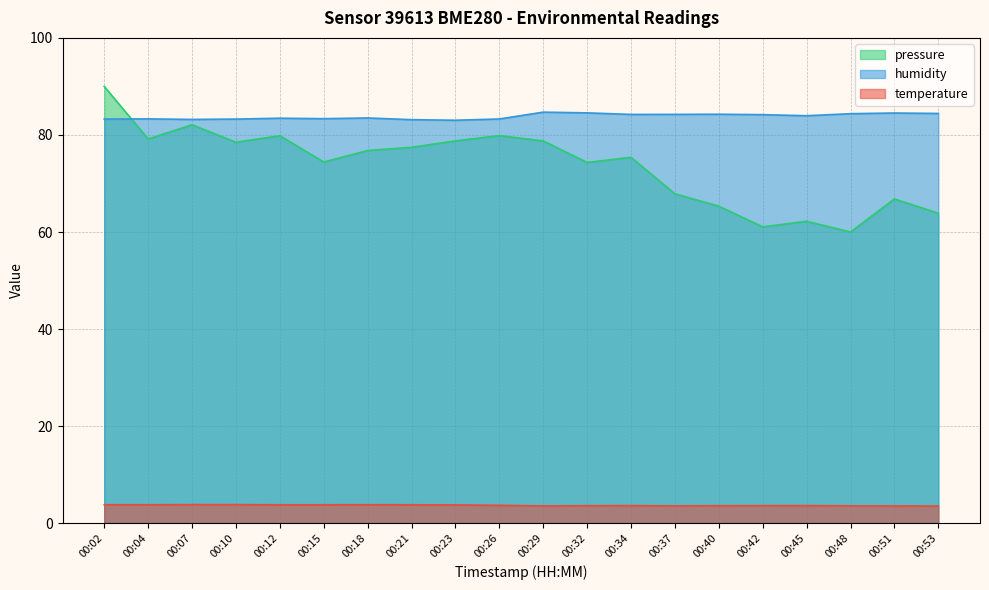

At which category is the sum across all series the highest?

00:02